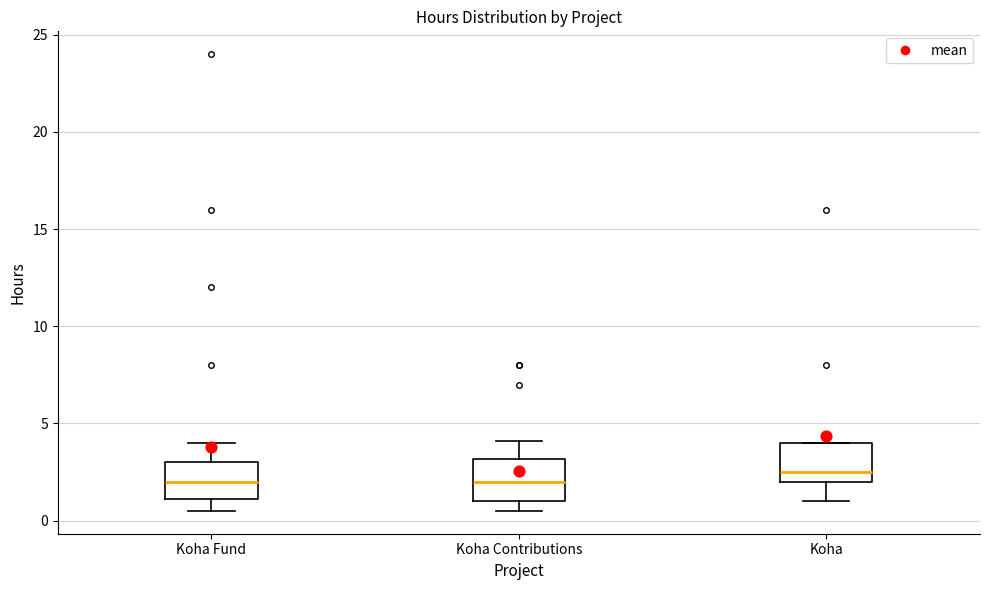

Reading left to right, read every box against the y-axis: the position of its median line, the range the box covers, and the ends of its whiskers. The values are not printed on the chart, so give them approximately, as read against the axis.

Koha Fund: median 2.0, box 1.0 to 3.0, whiskers 0.5 to 4.0
Koha Contributions: median 2.0, box 1.0 to 3.0, whiskers 0.5 to 4.0
Koha: median 2.5, box 2.0 to 4.0, whiskers 1.0 to 4.0